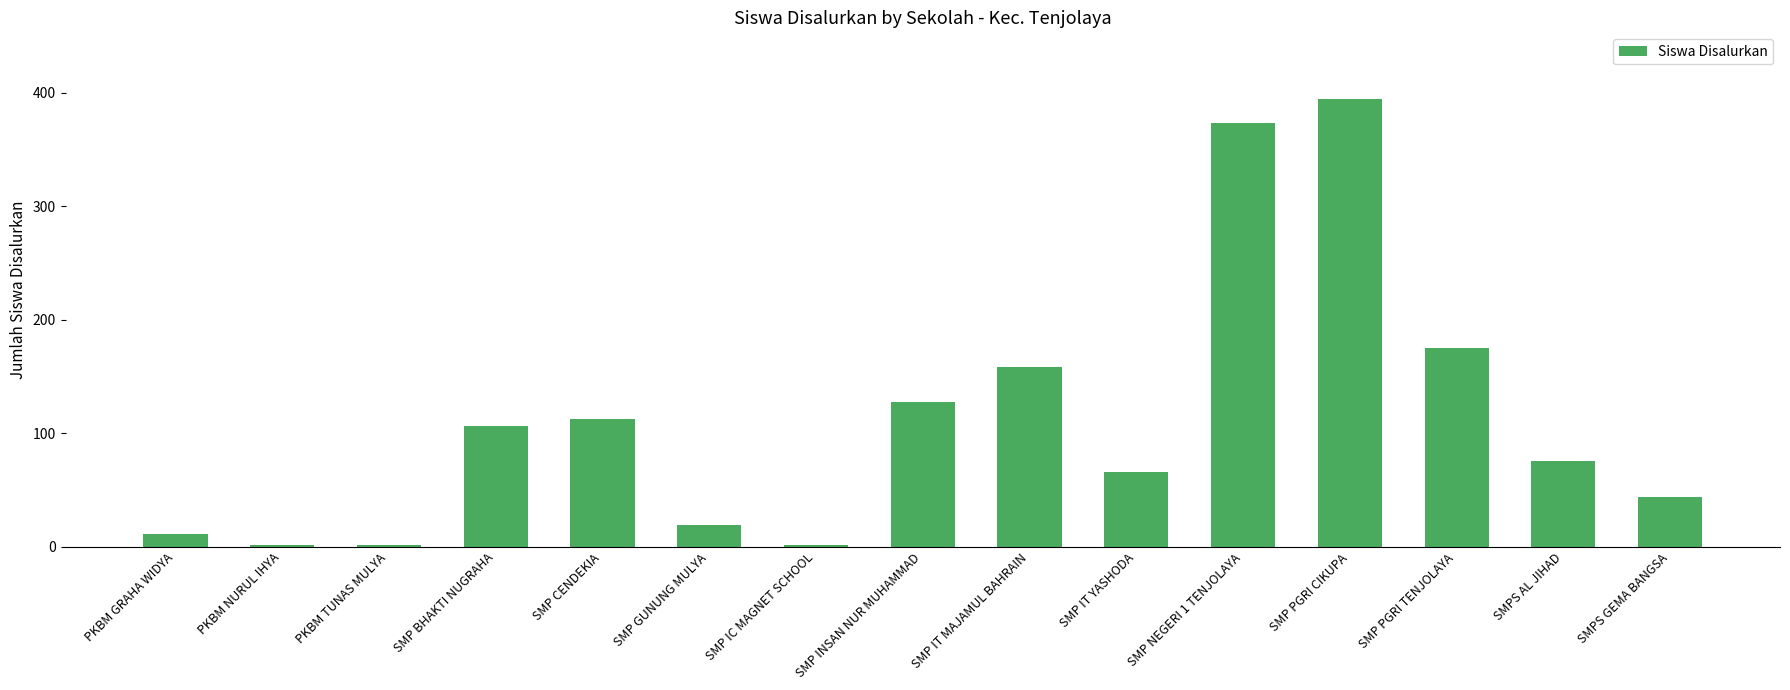

At which label is the value closest to 197?

SMP PGRI TENJOLAYA